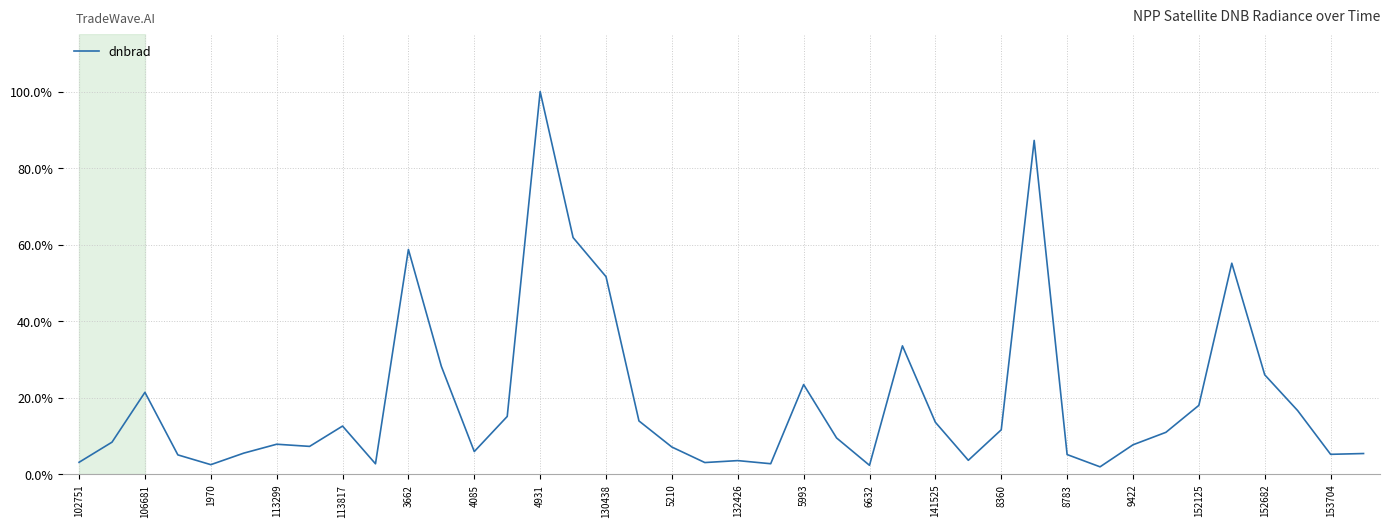

What is the difference between the maximum and minimum values?

98.1